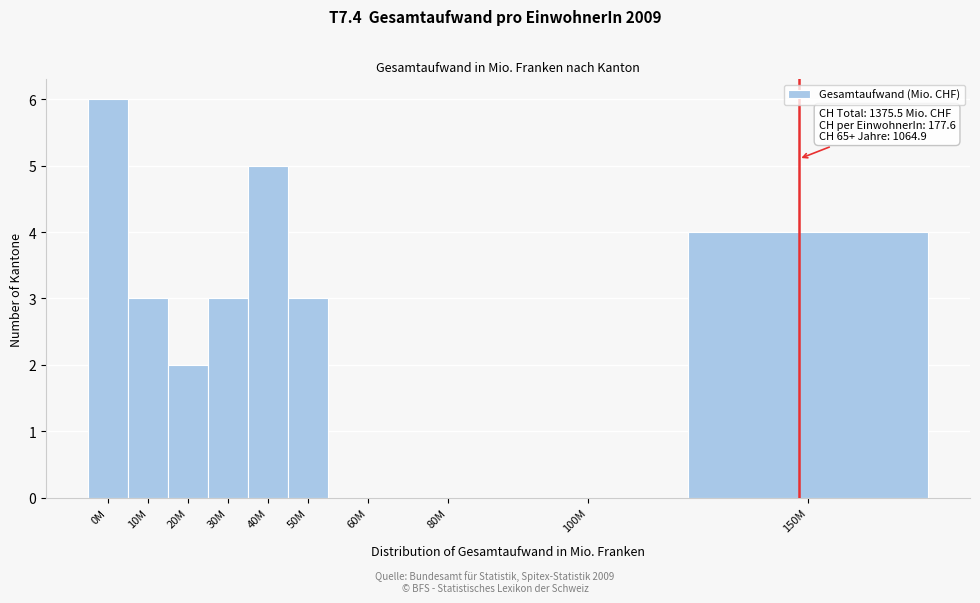

Reading left to right, transcribe all the data shown in this chart.

0M=6	10M=3	20M=2	30M=3	40M=5	50M=3	60M=0	80M=0	100M=0	150M=4